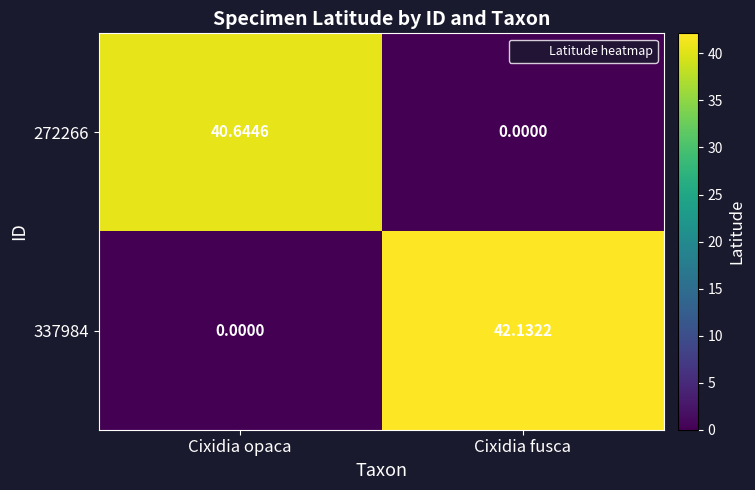

Rank the series by their maximum value, from highest to lowest.

337984, 272266